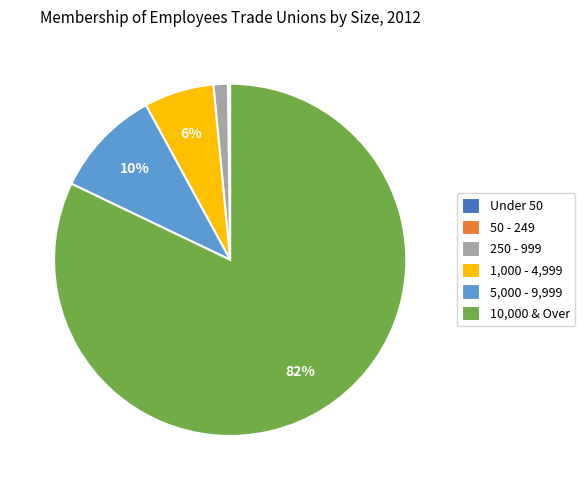

True or false: 250 - 999 accounts for 1% of the total.

True